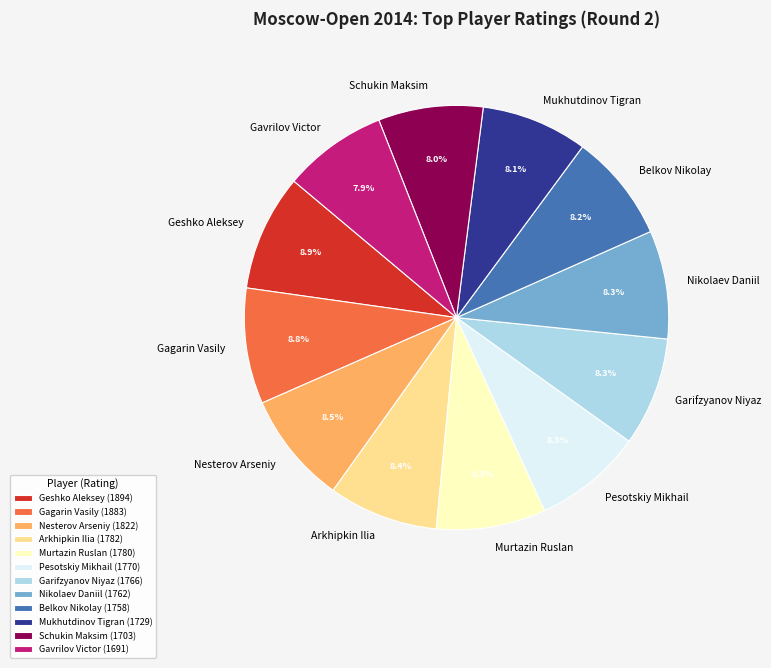

To the nearest percent, what is the difference between the largest and smallest slice percentages?

1%